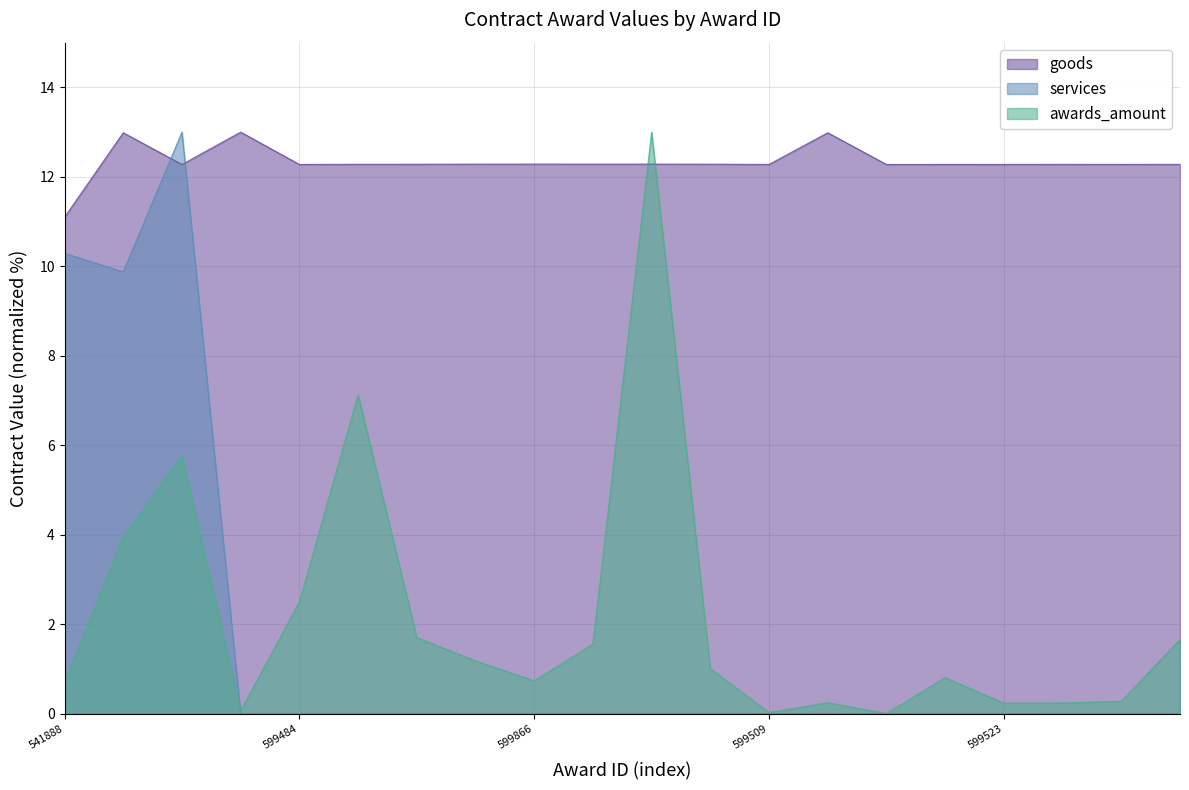

The value of awards_amount at 634097 is 3.9. True or false?

True